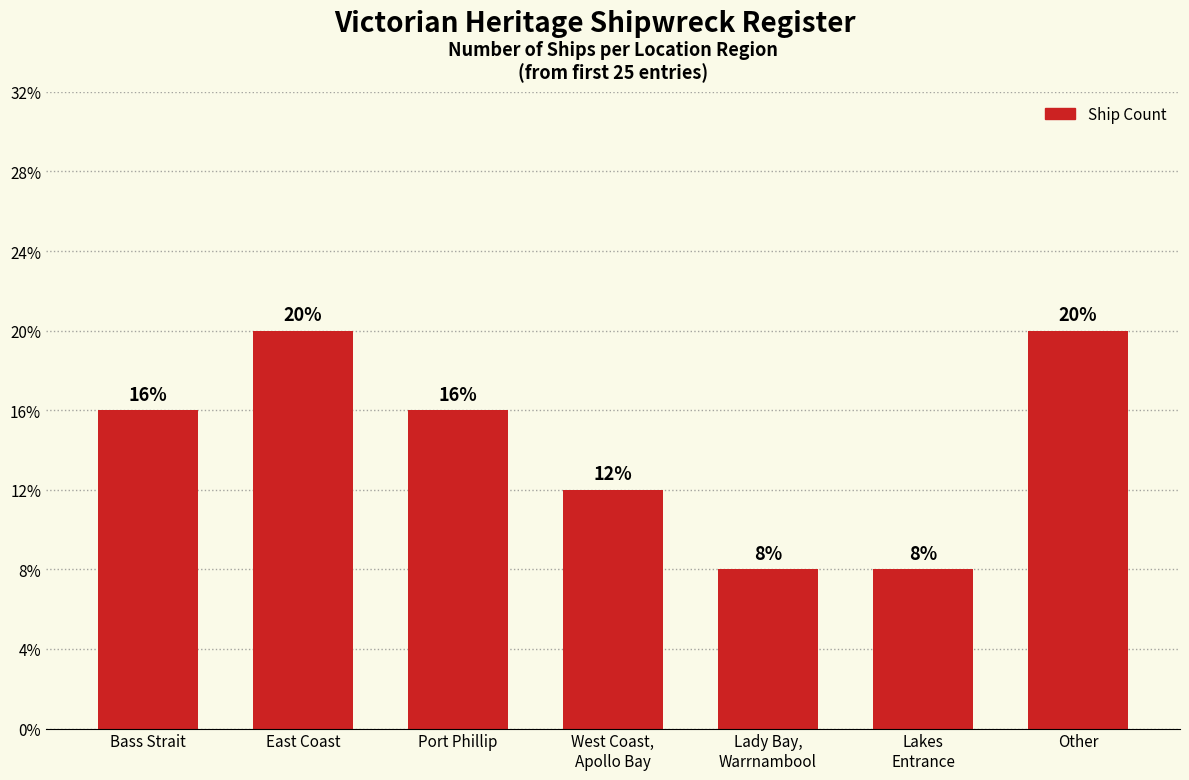

Reading left to right, list all the values displayed in this chart.

4	5	4	3	2	2	5